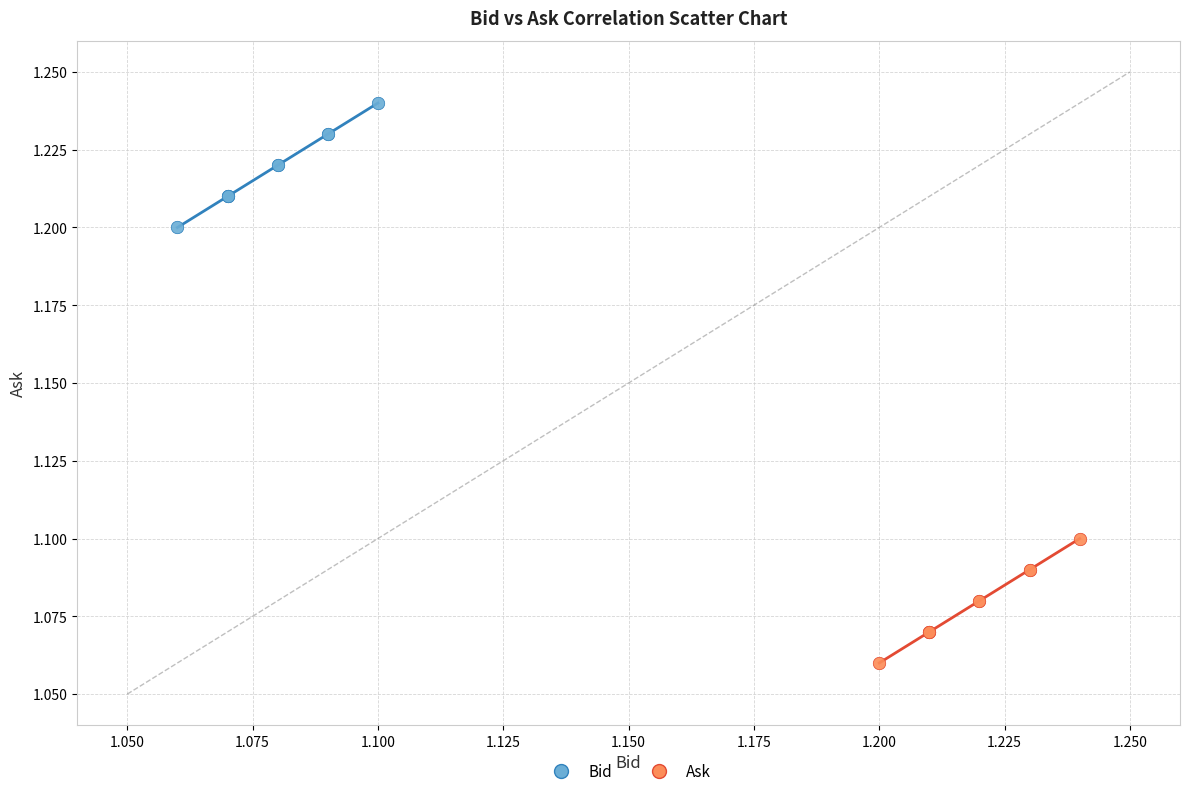

Which series contains the lowest Y value?

Ask